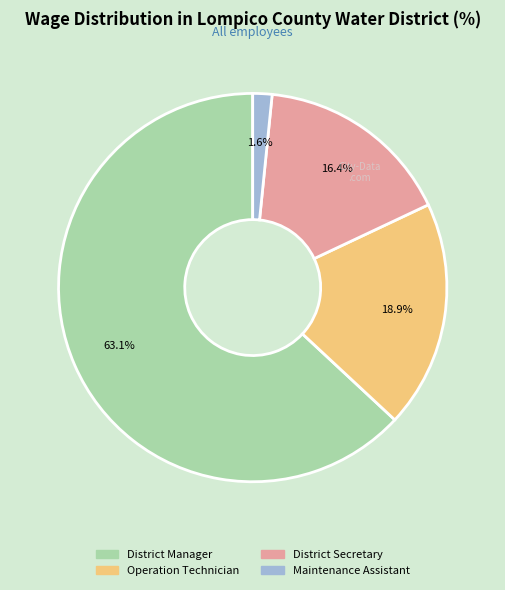

To the nearest percent, what portion does Operation Technician represent?

19%